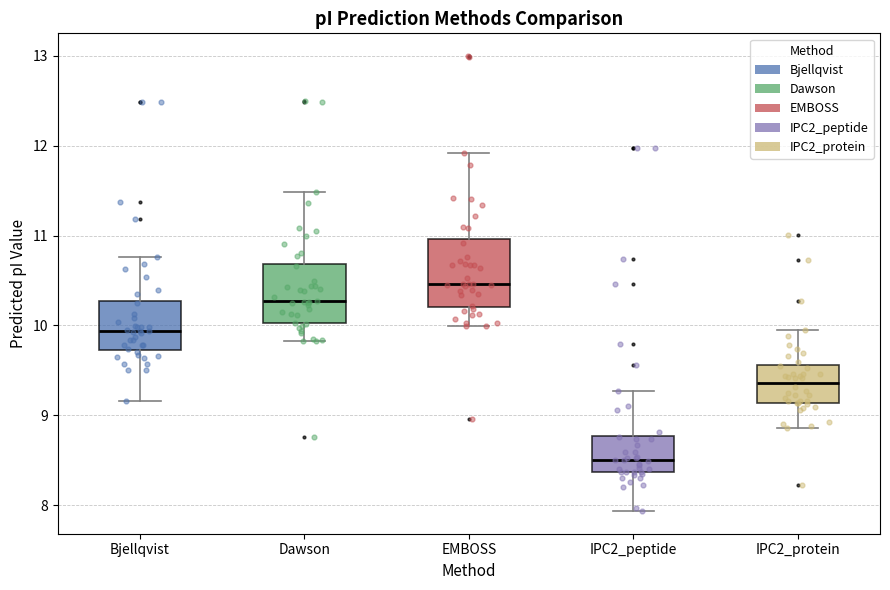

Where is the upper edge of the box for IPC2_protein on the y-axis? The values are not printed on the chart, so give them approximately, as read against the axis.

9.6